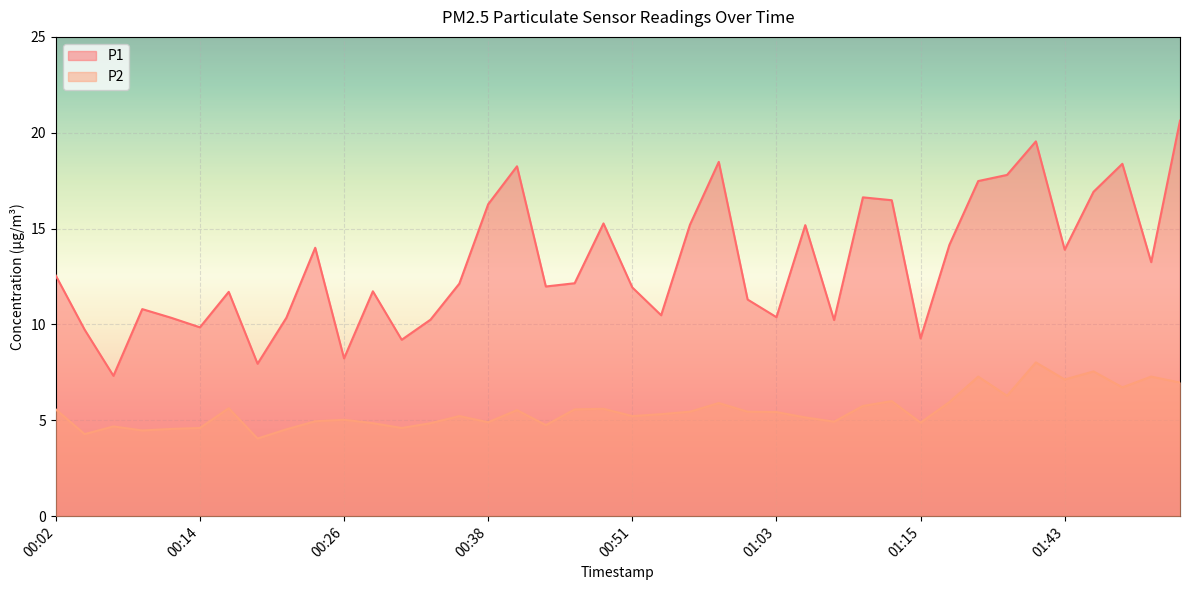

True or false: P1 and P2 intersect in this chart.

False